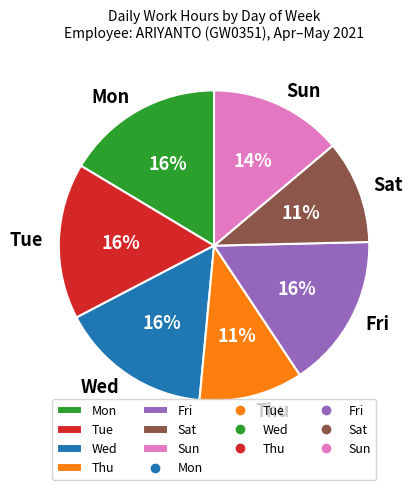

Does Fri account for over 50% of the chart?

No